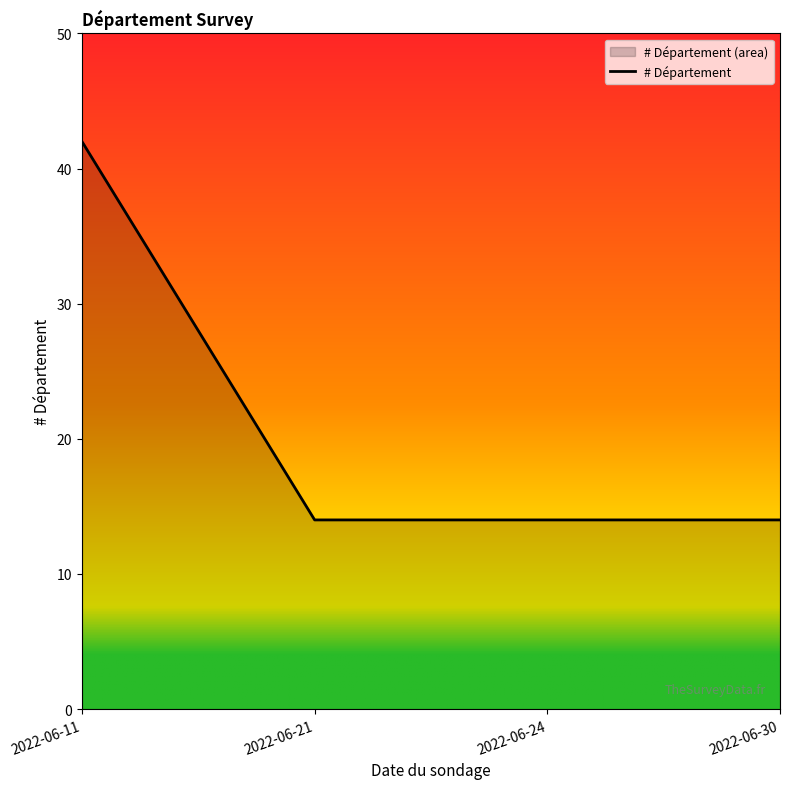

How many categories are shown in the chart?

4